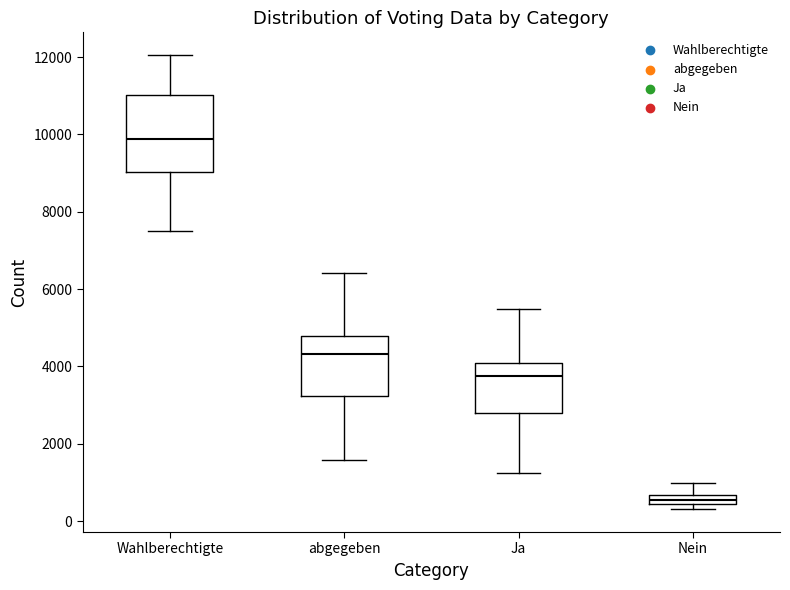

Where does the median line of the box for Ja sit on the y-axis? The values are not printed on the chart, so give them approximately, as read against the axis.

3800